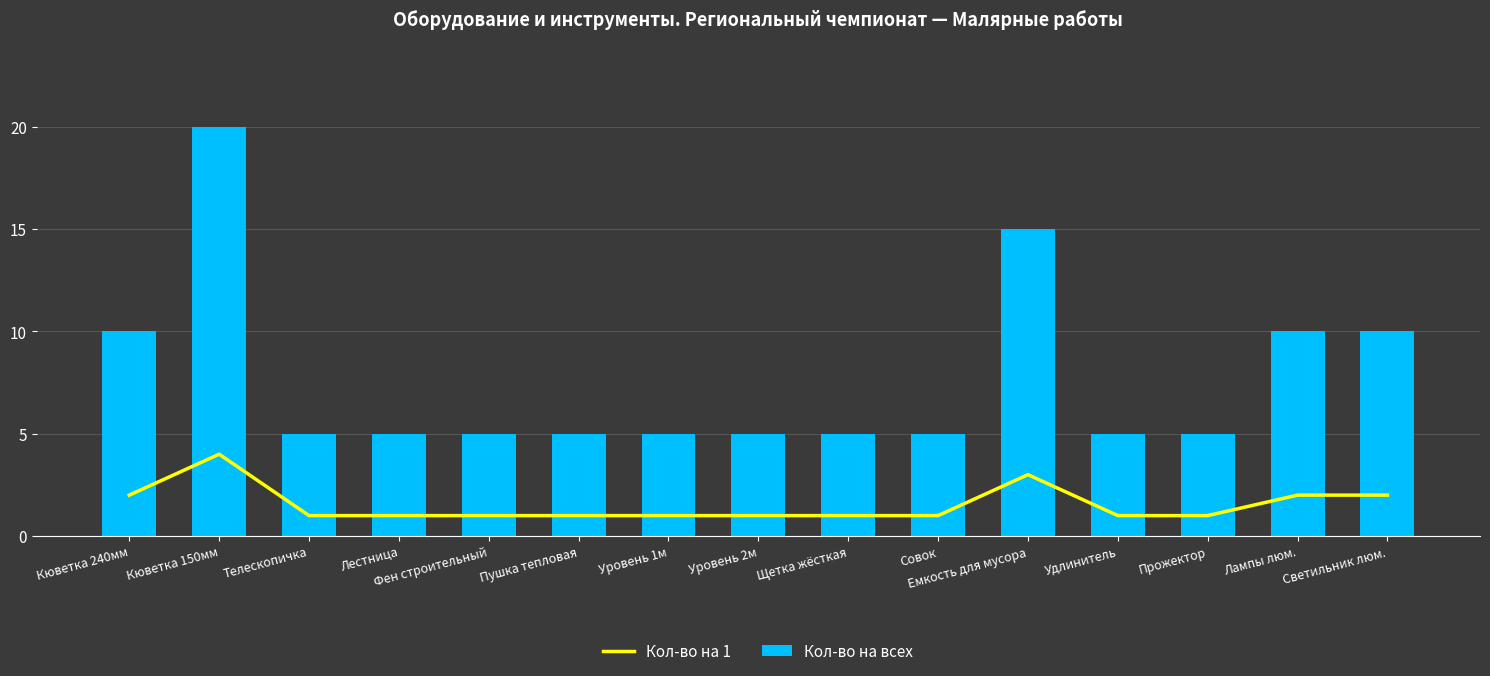

How many values in the Кол-во на всех series exceed 5?

5